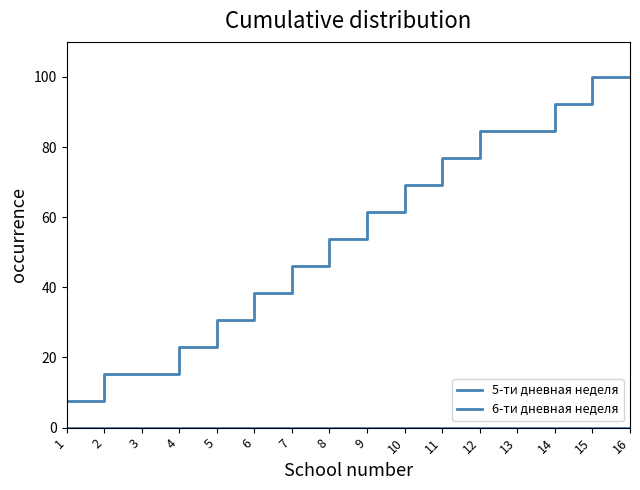

True or false: 5-ти дневная неделя and 6-ти дневная неделя cross at least once.

False